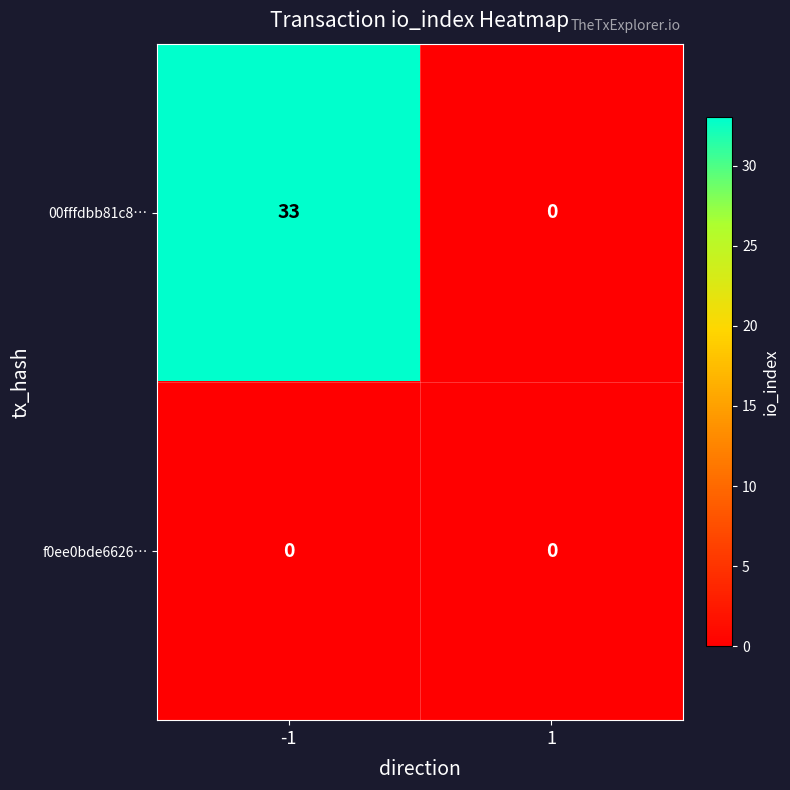

Count the number of categories in the chart.

2